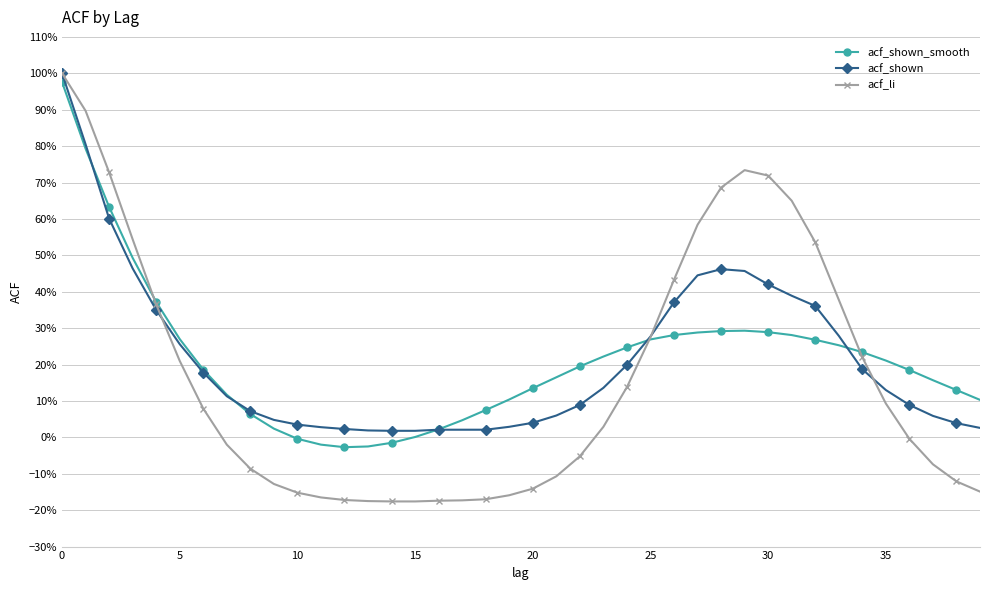

At which category does acf_shown_smooth reach its first local peak?

29